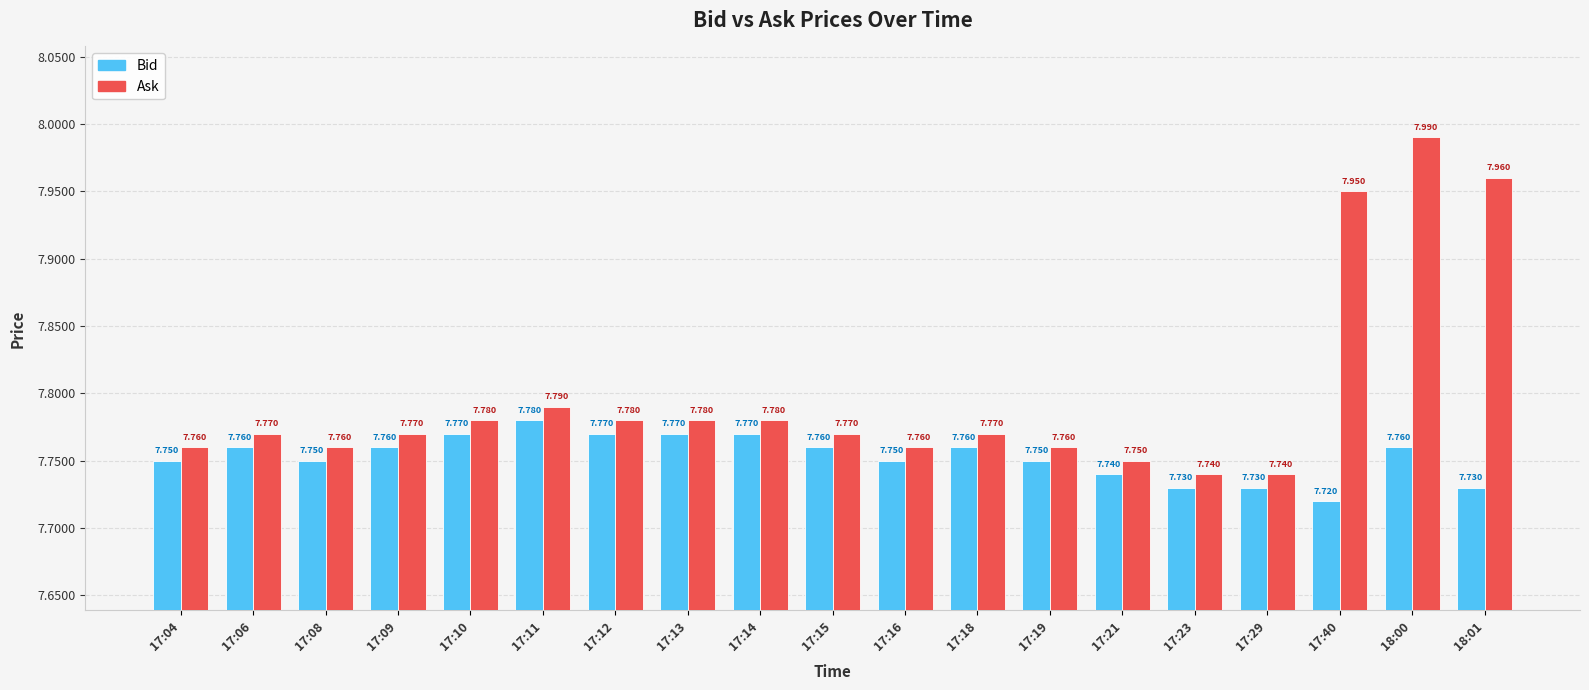

Which category has the lowest value in the Bid series?

17:40